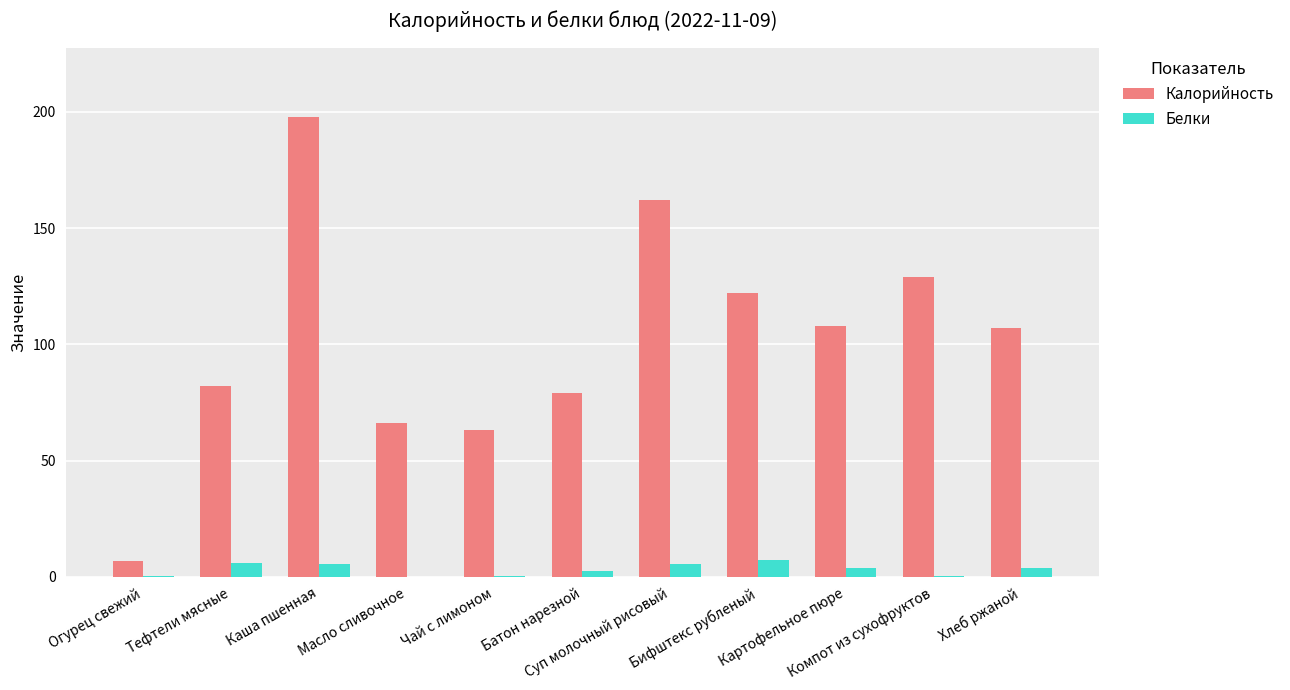

Which category has the highest value across all series?

Каша пшенная